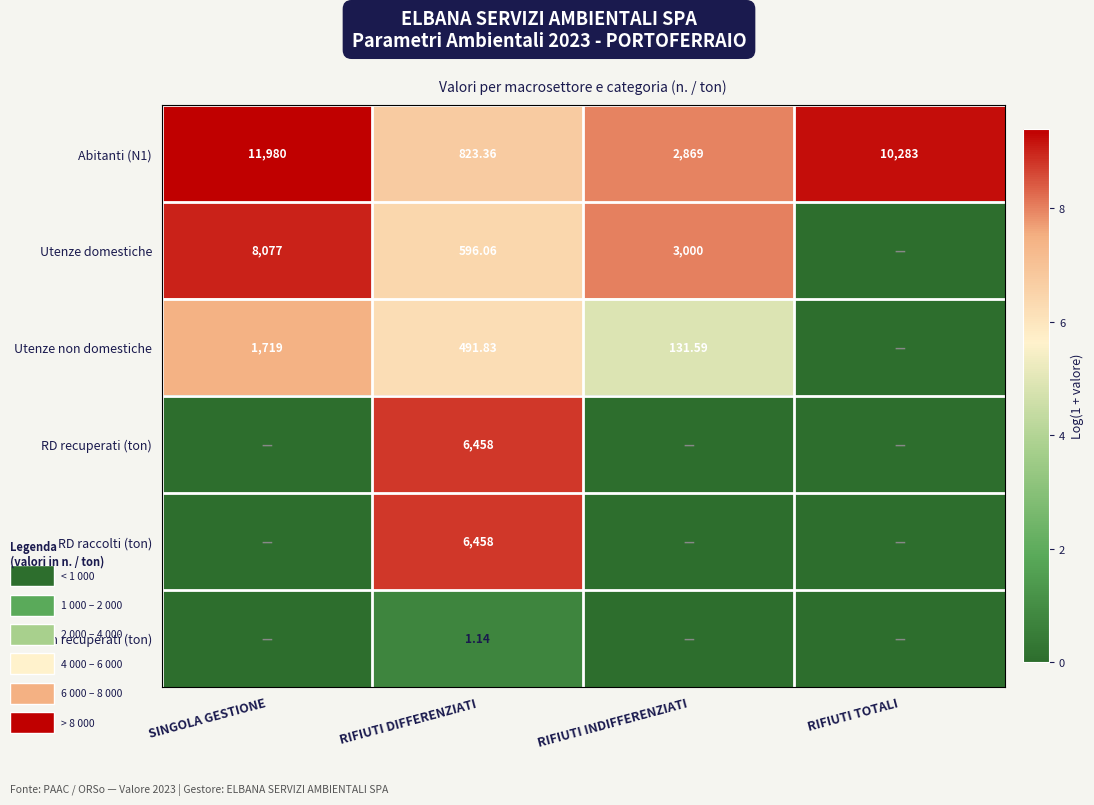

Which has a higher value, RIFIUTI DIFFERENZIATI or RIFIUTI INDIFFERENZIATI?

RIFIUTI INDIFFERENZIATI